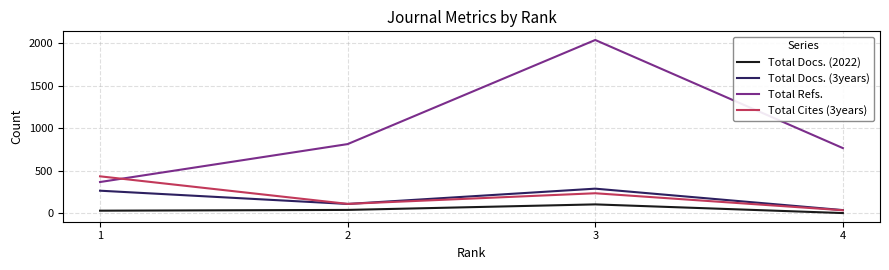

At which label is Total Refs. closest to 1202?

2